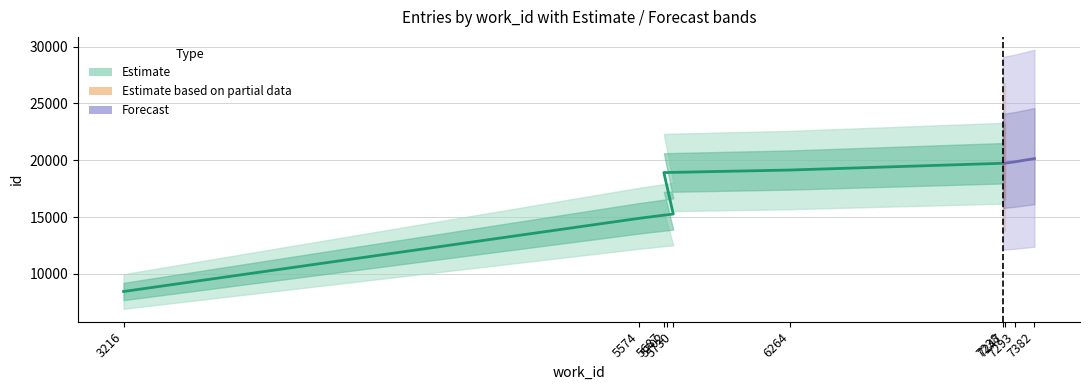

True or false: id_upper has more than 2 points higher than both neighbors.

False